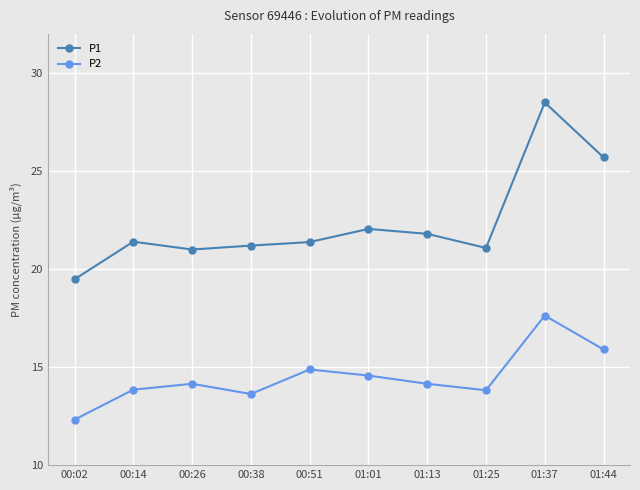

Is the value of P2 at 00:38 greater than the value of P1 at 00:51?

No